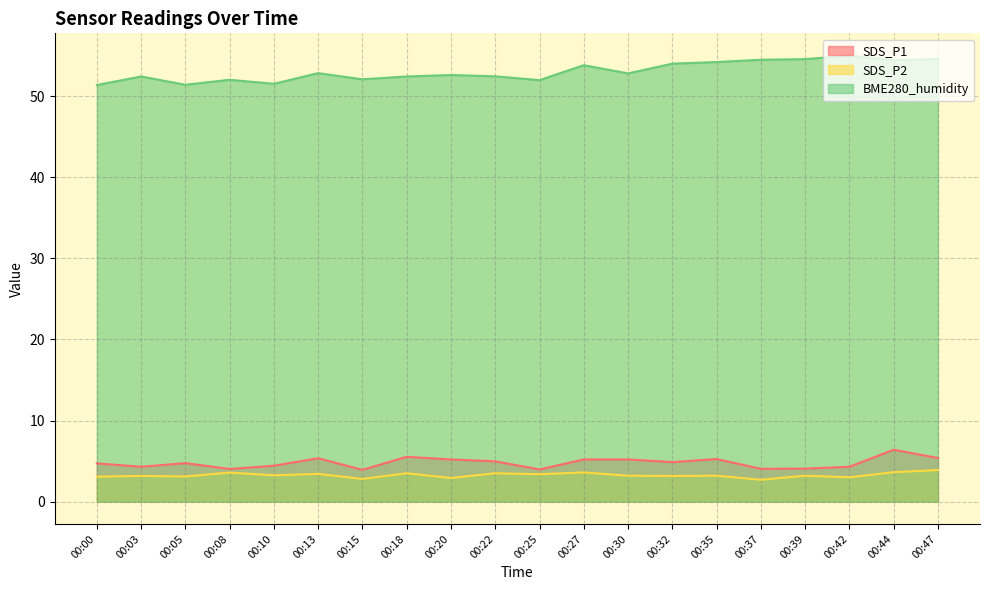

What is the greatest value displayed?

55.0